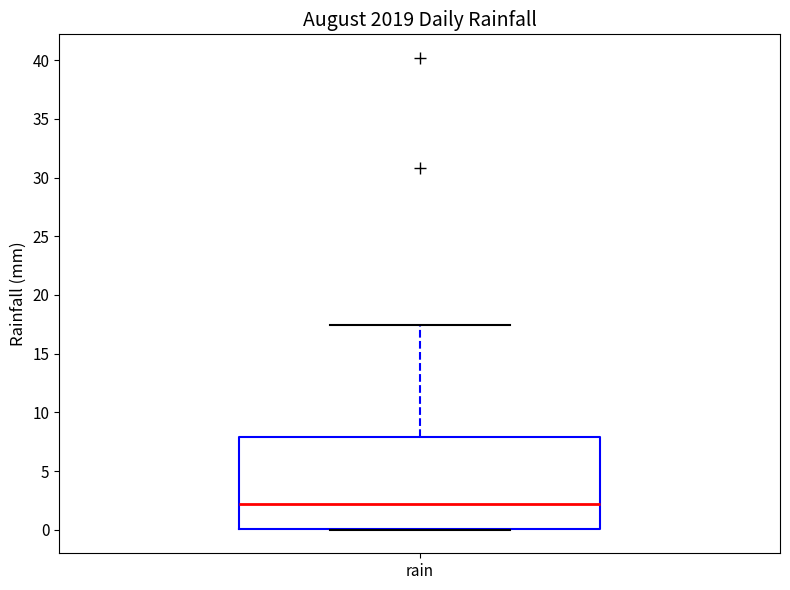

Read this box plot against the y-axis: the position of the median line, the range covered by the box, and the ends of both whiskers. The values are not printed on the chart, so give them approximately, as read against the axis.

median 2.0, box 0.0 to 8.0, whiskers 0.0 to 17.5